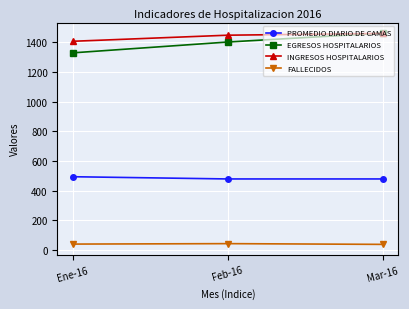

The value of PROMEDIO DIARIO DE CAMAS at Feb-16 is 480. True or false?

True